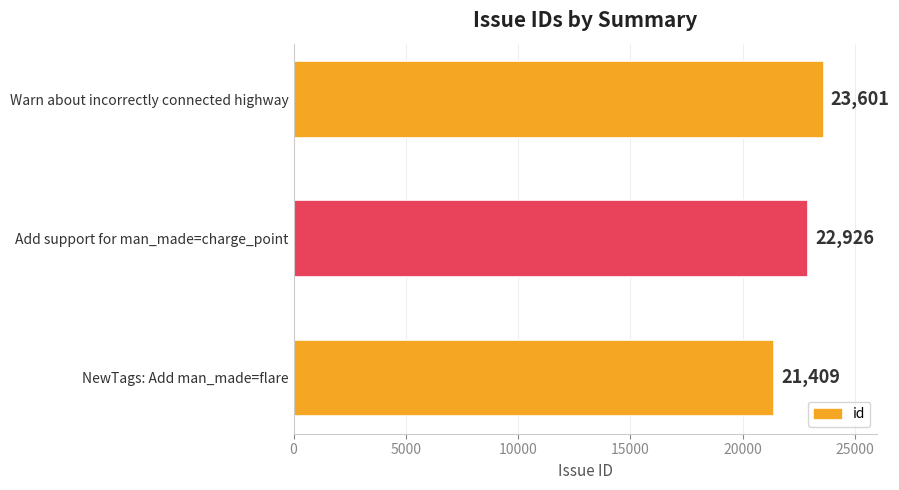

What is the average value?

22645